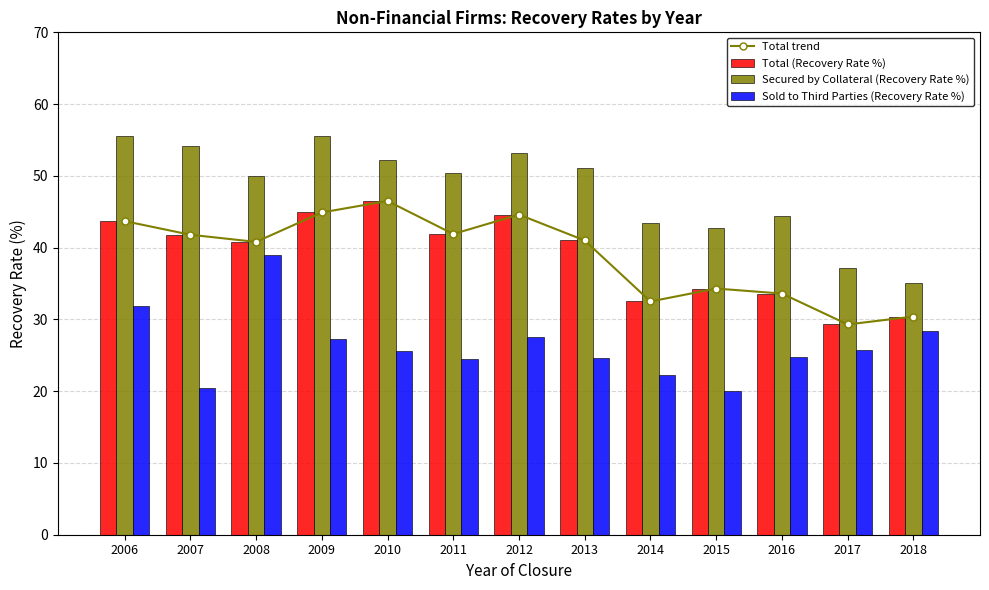

The value of Sold to Third Parties (Recovery Rate %) at 2015 is 13.1. True or false?

False